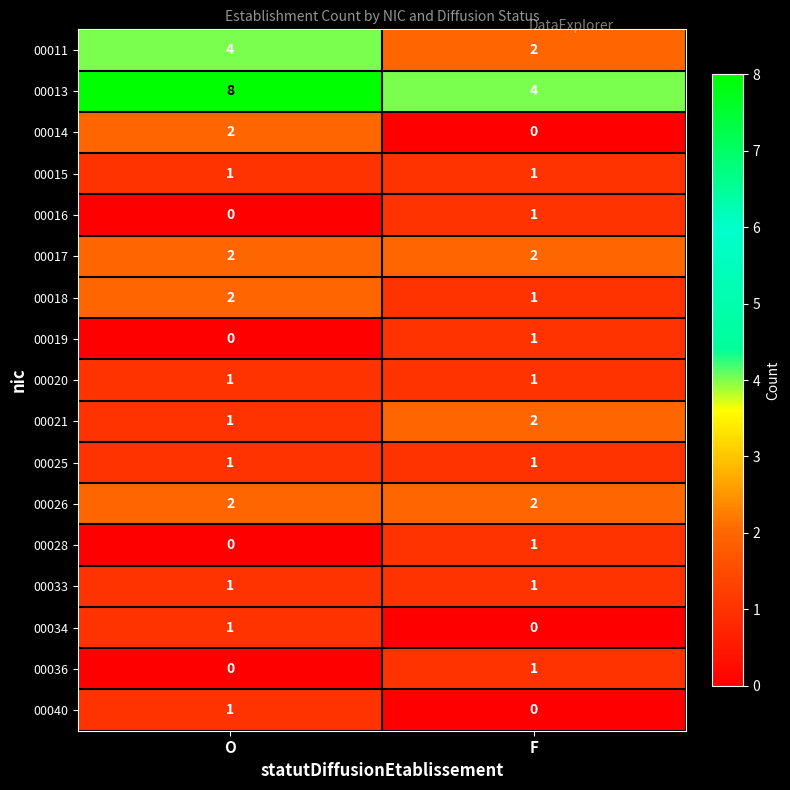

List the labels in order of 00014 value, largest first.

O, F